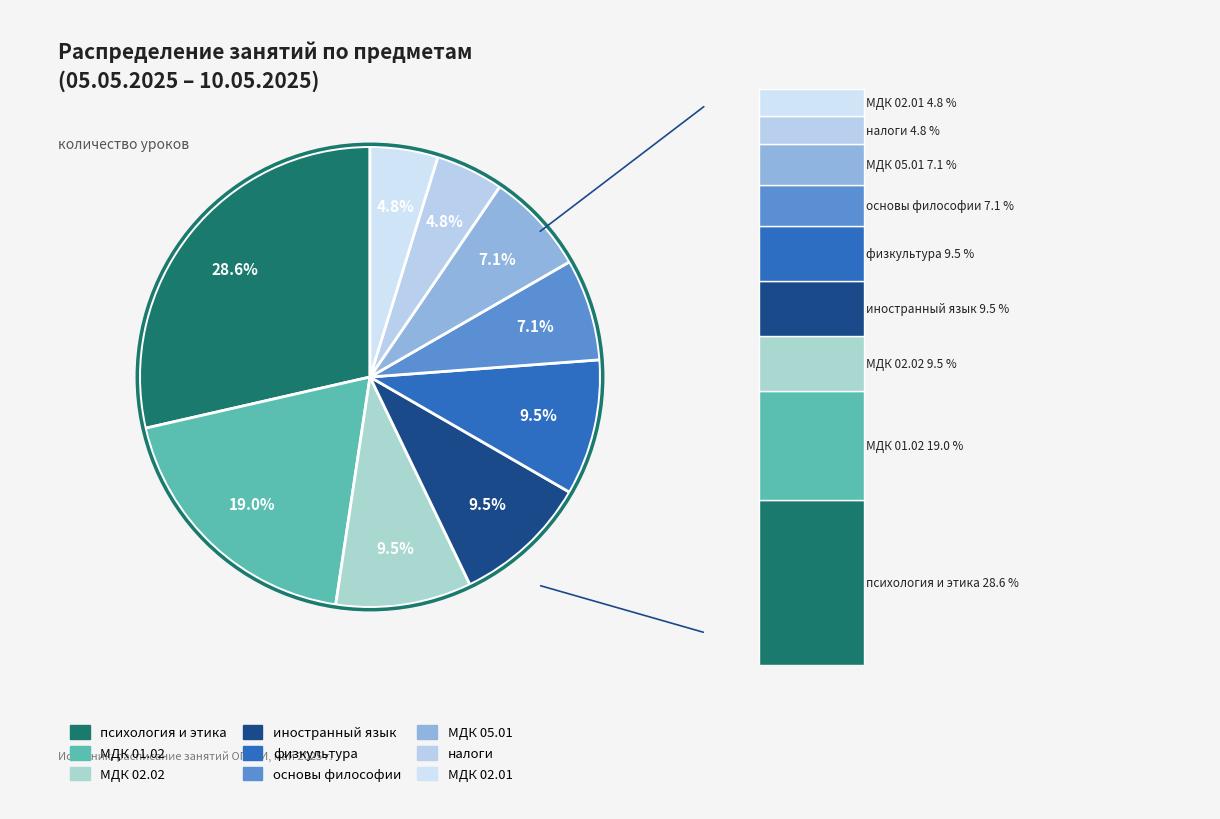

What is the ratio of the value at основы философии to the value at налоги?

1.5